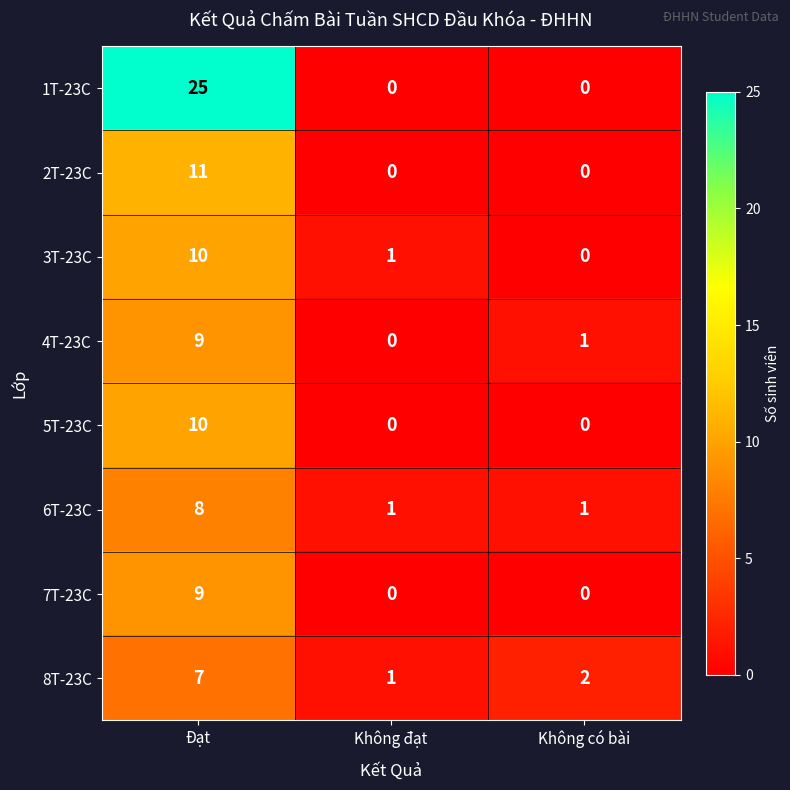

The 4T-23C series shows 12 at Đạt. True or false?

False